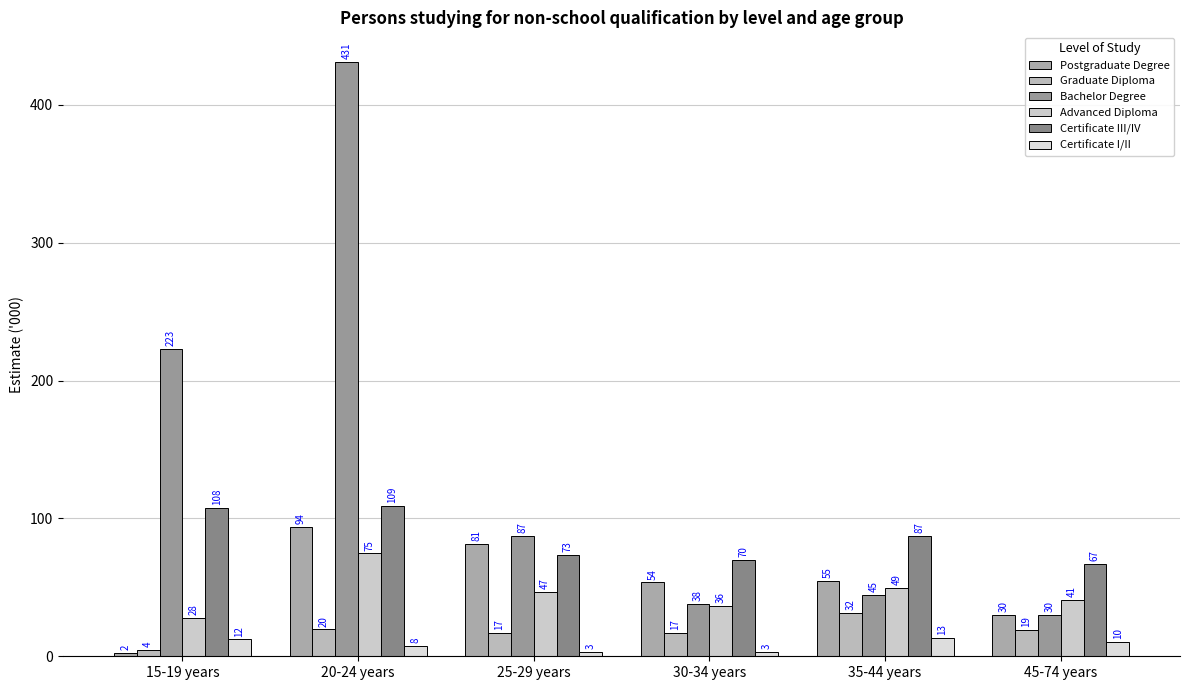

Reading left to right, list all the values displayed in this chart.

Postgraduate Degree: 2.4	94.0	81.4	53.6	54.7	30.0
Graduate Diploma: 4.5	19.5	16.8	17.2	31.6	19.3
Bachelor Degree: 222.9	431.1	87.3	38.2	44.7	30.0
Advanced Diploma: 27.6	74.7	46.6	36.3	49.4	40.9
Certificate III/IV: 107.6	109.3	73.4	70.1	87.1	67.0
Certificate I/II: 12.3	7.6	3.4	3.3	13.3	10.4